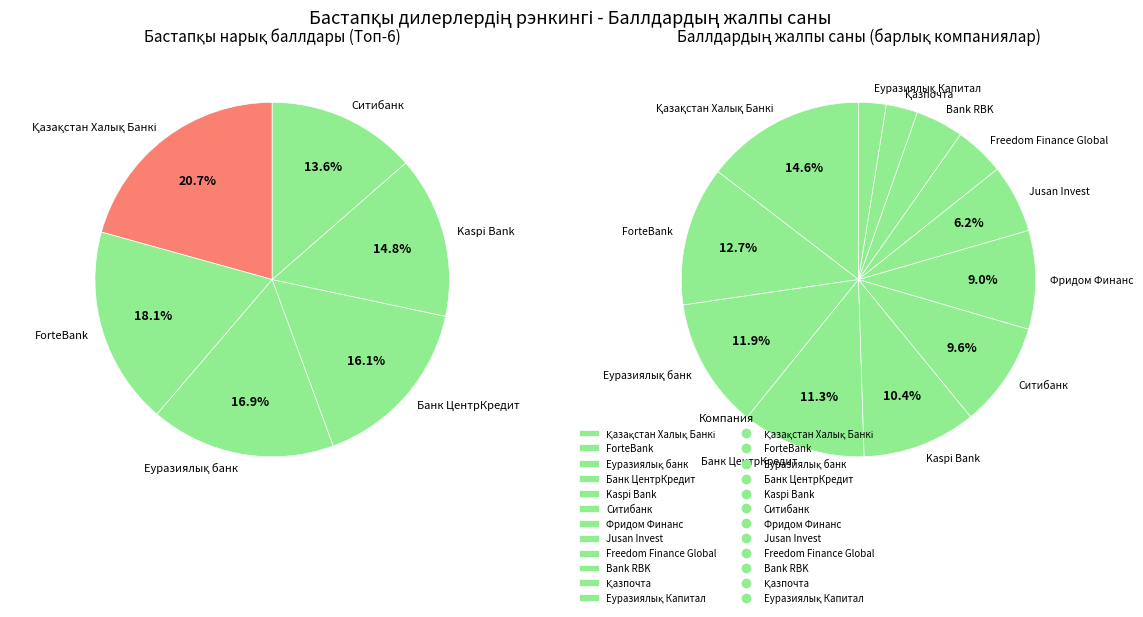

To the nearest percent, what percentage of the pie is Еуразиялық Капитал?

3%